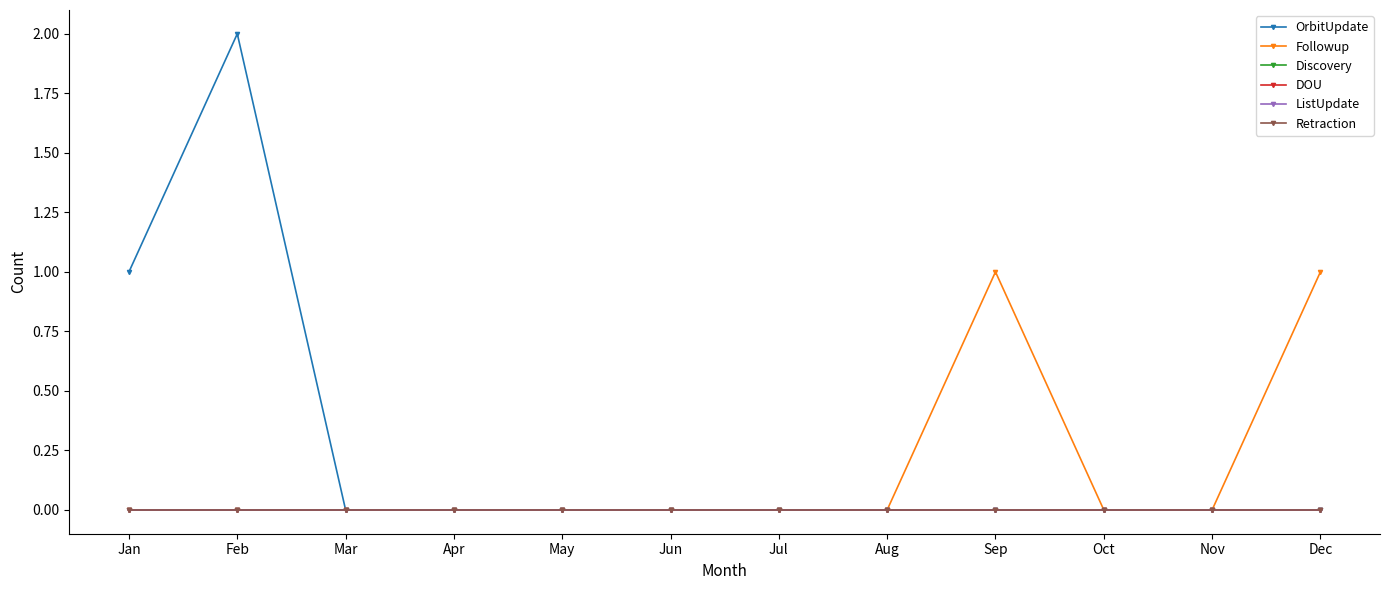

How many interior local peaks does the OrbitUpdate series have?

1